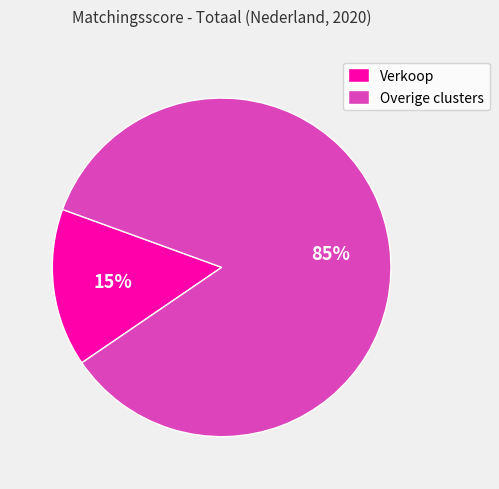

Between Overige clusters and Verkoop, which is larger?

Overige clusters